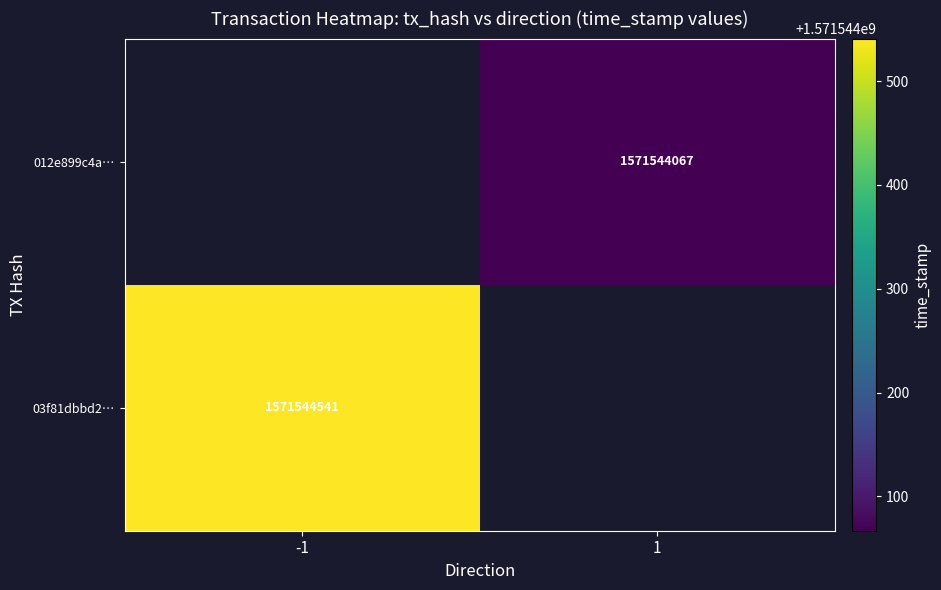

What is the difference between the 03f81dbbd286d7bd9952a7580a164c250aa6ed0 values at direction and time_stamp?

1571544542